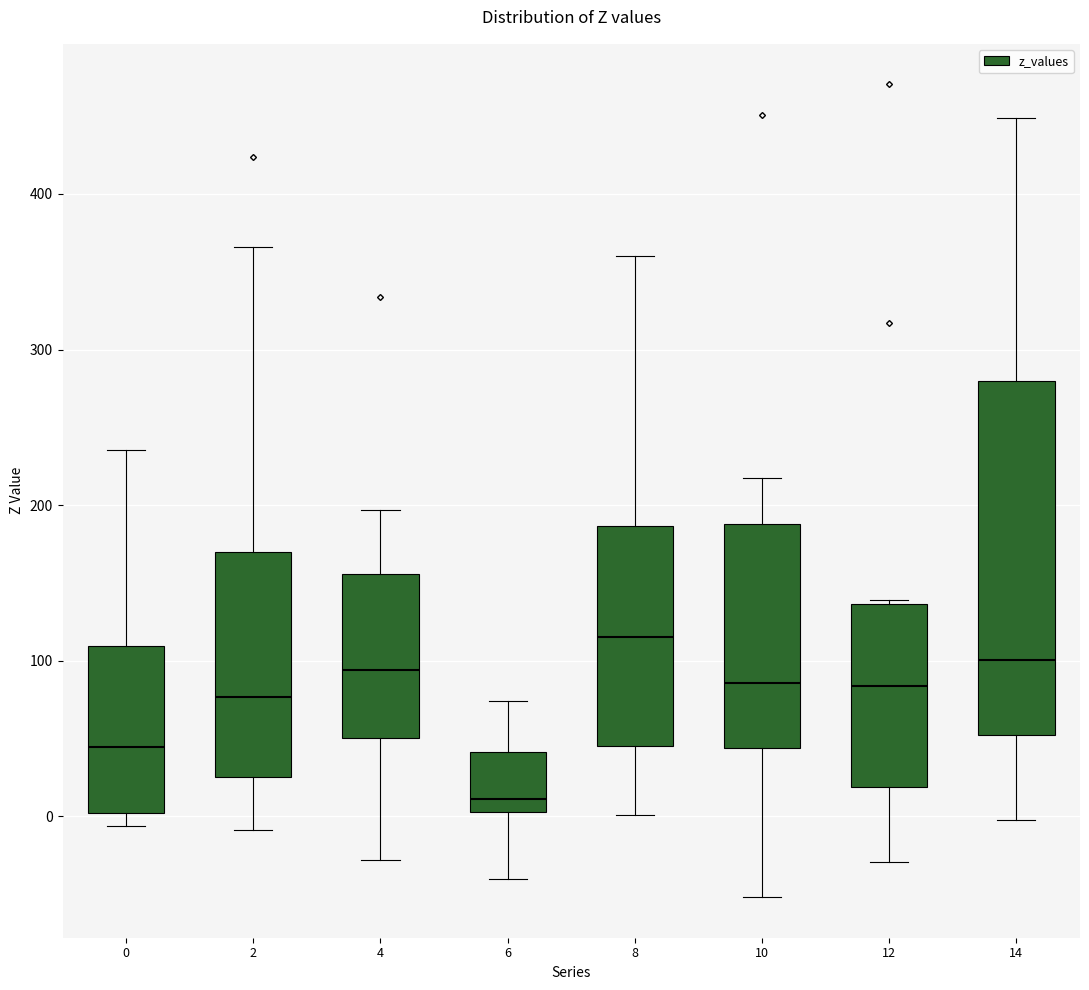

Which box has the highest median line?

8